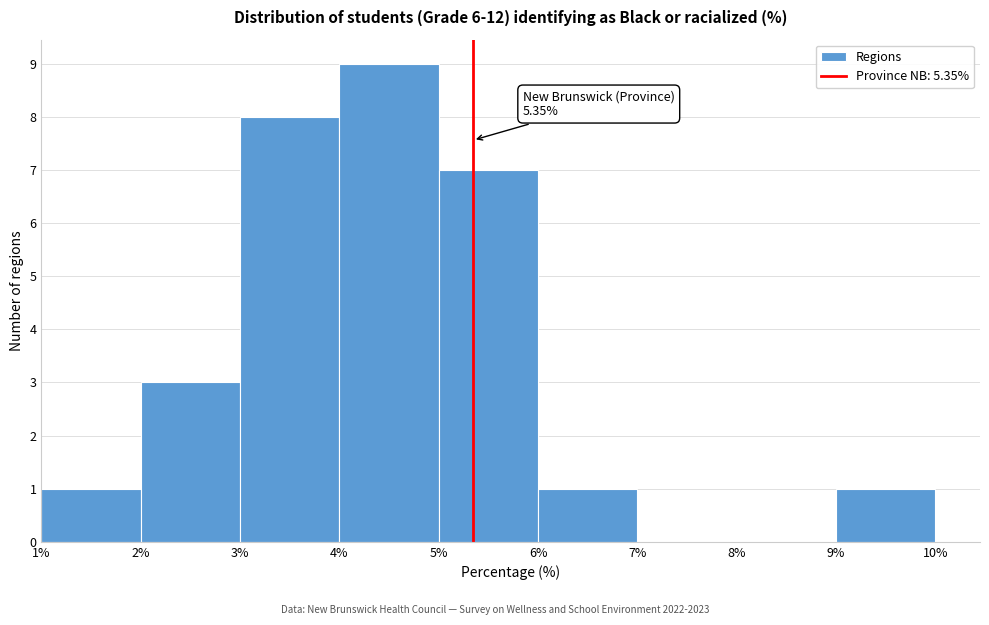

Over which range of the x-axis is the bar tallest?

4% to 5%